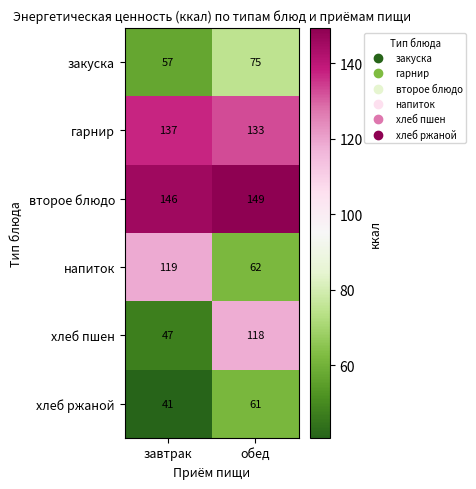

What is the minimum value shown in the chart?

41